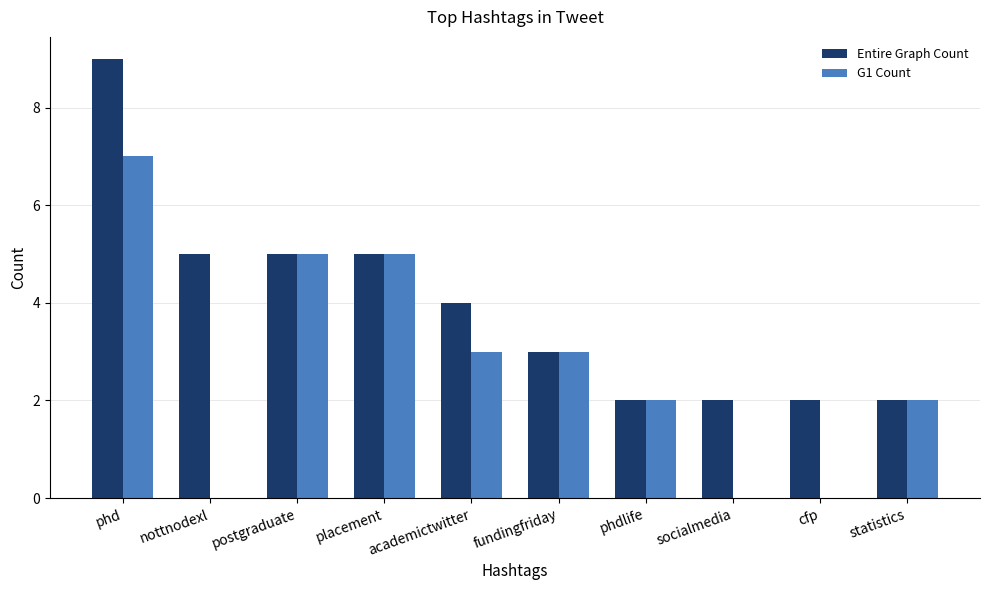

Is it true that G1 Count equals 2 at phdlife?

True